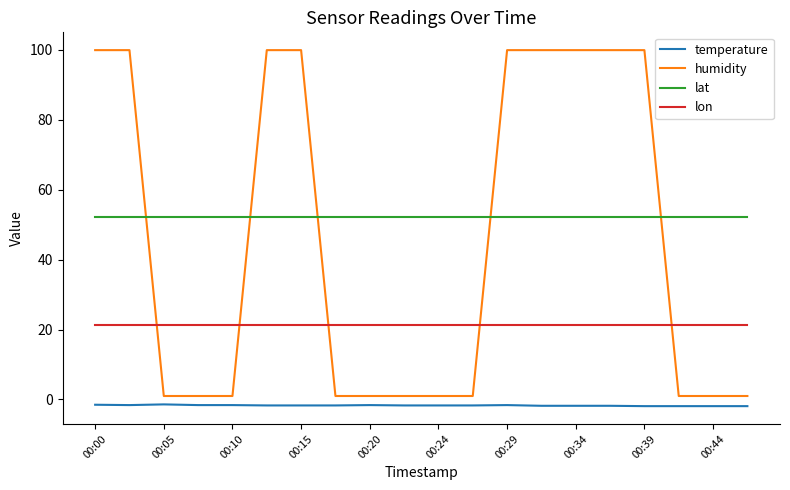

Which series has the widest spread of values?

humidity